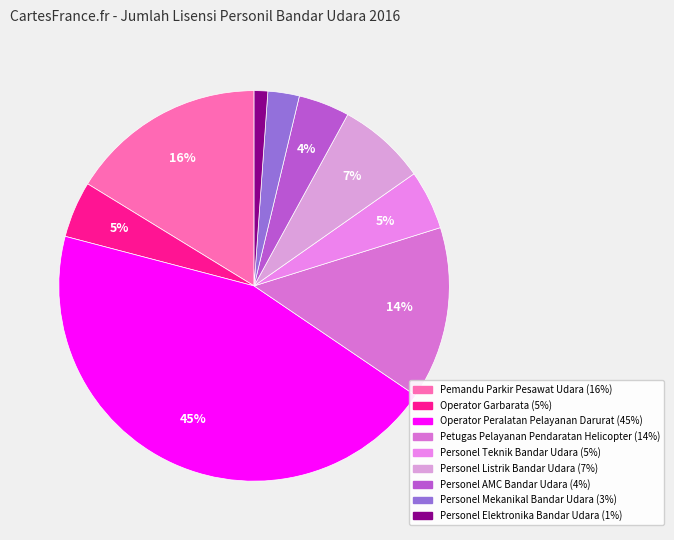

Is there a majority slice in this chart?

No